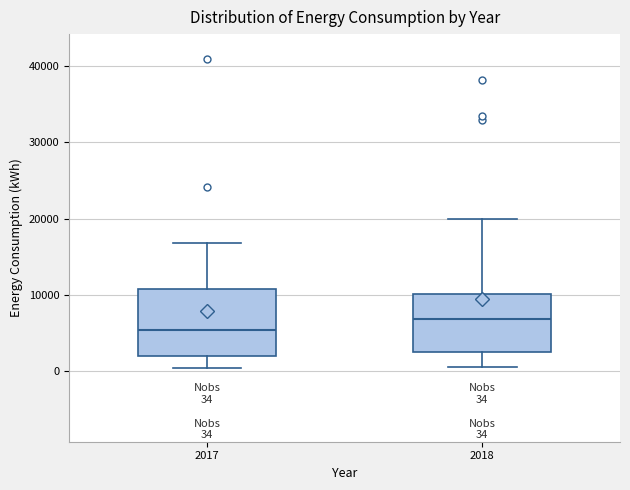

Which box has the highest median line?

2018